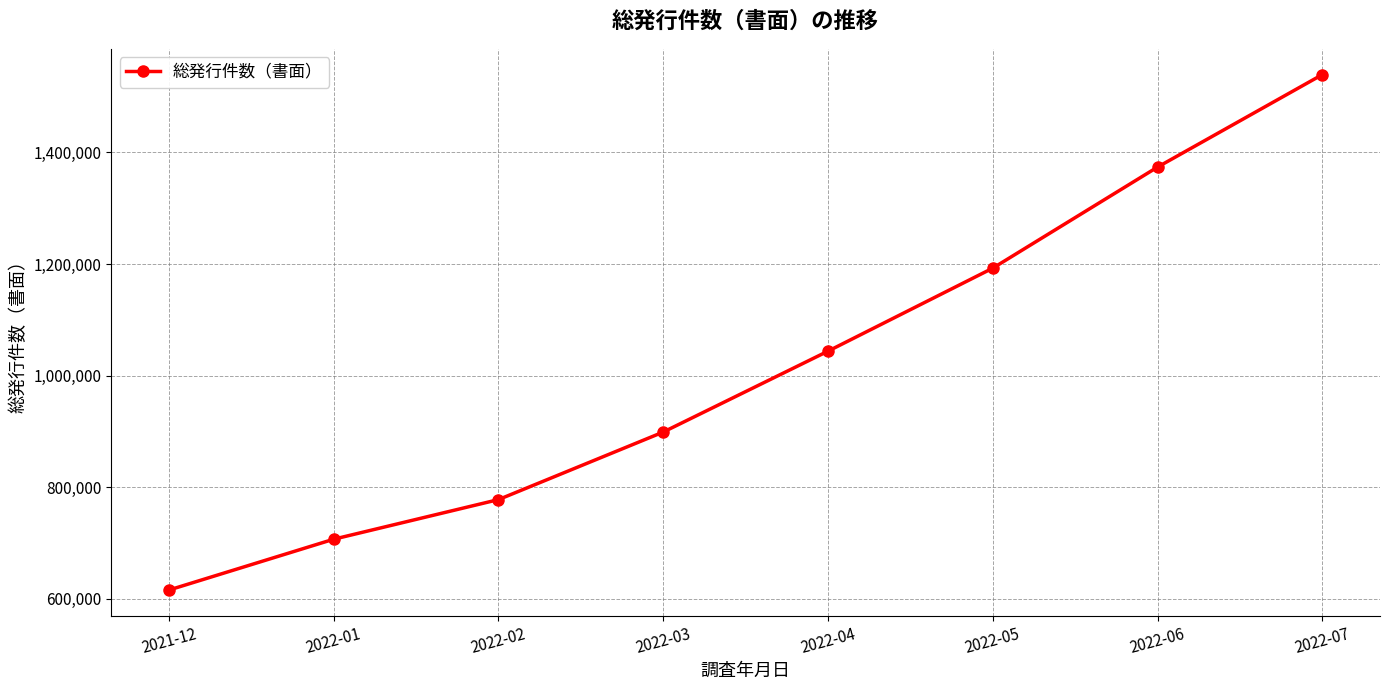

True or false: the data has more than 2 interior local peaks.

False